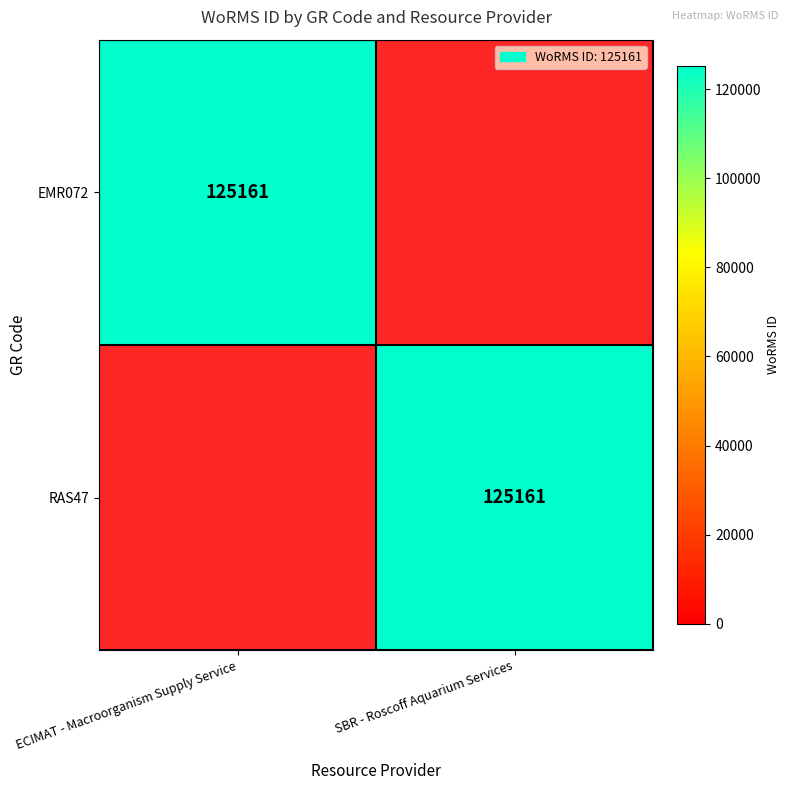

The value of EMR072 at ECIMAT - Macroorganism Supply Service is 125161. True or false?

True